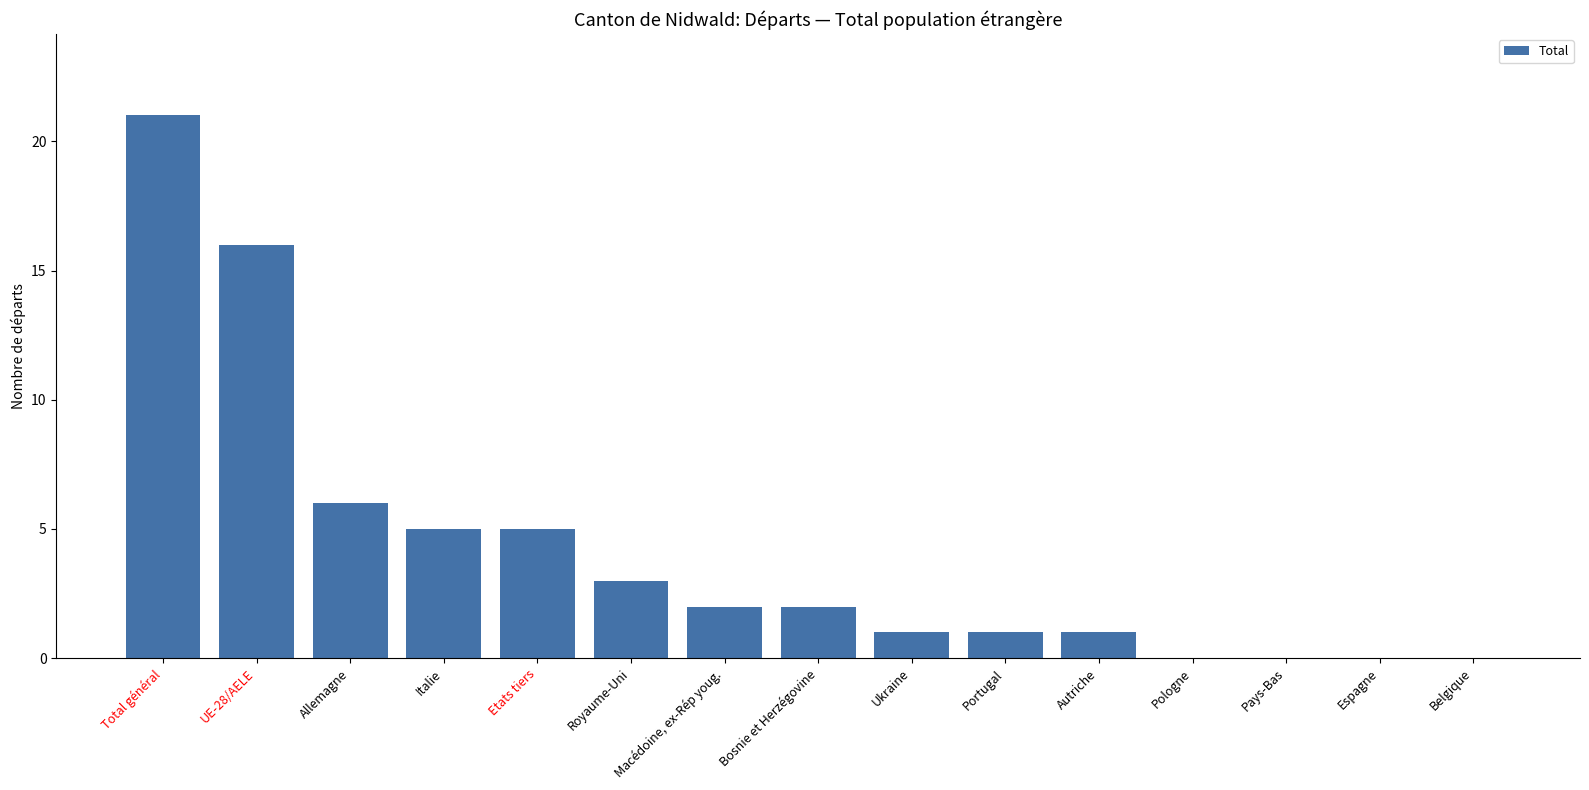

Are the bars horizontal?

No